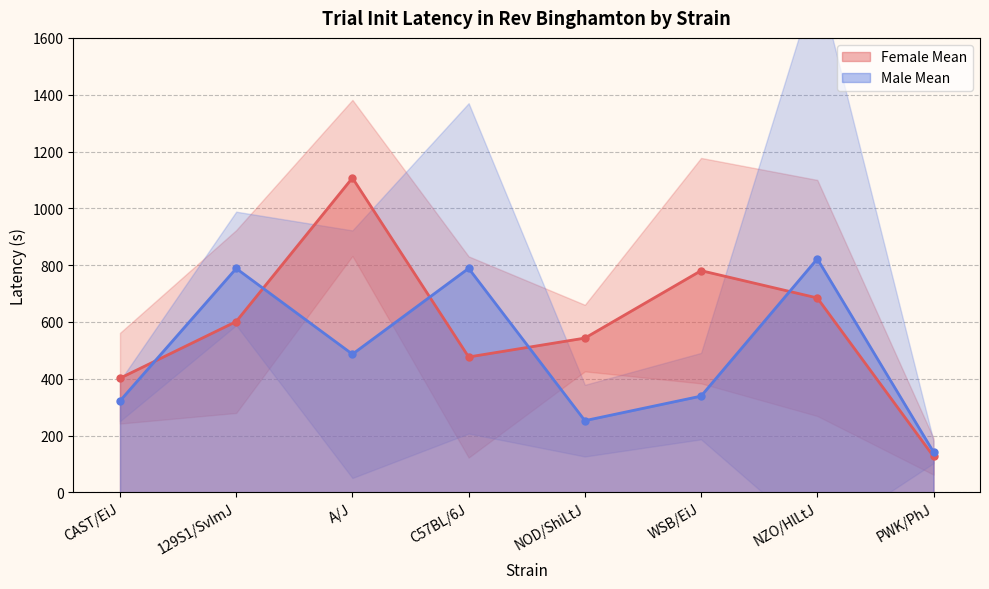

True or false: Male Mean has a value of 822.2 at NZO/HlLtJ.

True